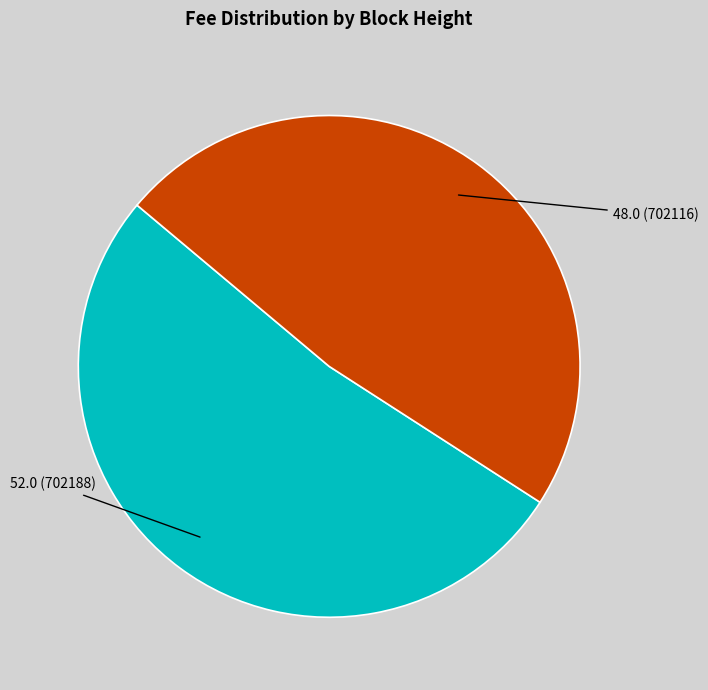

Is there a majority slice in this chart?

Yes